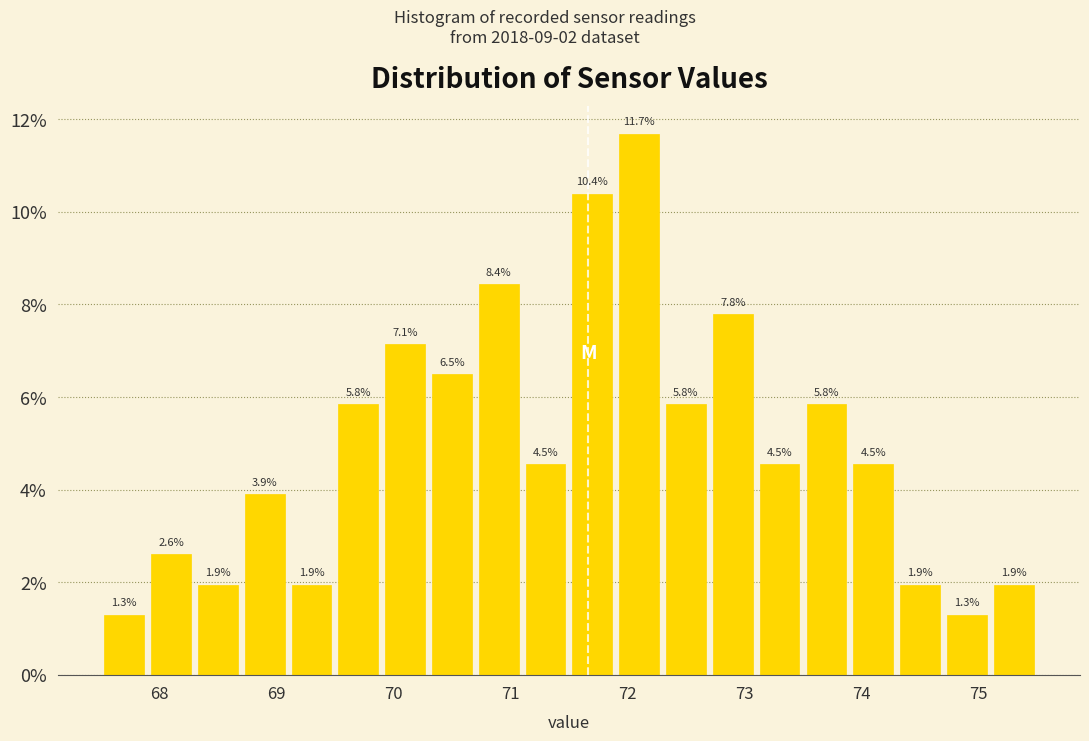

Reading left to right, transcribe this chart: for each bar, give the range it covers on the x-axis and its height.

67.5 to 67.9: 1.3
67.9 to 68.3: 2.6
68.3 to 68.7: 1.9
68.7 to 69.1: 3.9
69.1 to 69.5: 1.9
69.5 to 69.9: 5.8
69.9 to 70.3: 7.1
70.3 to 70.7: 6.5
70.7 to 71.1: 8.4
71.1 to 71.5: 4.5
71.5 to 71.9: 10.4
71.9 to 72.3: 11.7
72.3 to 72.7: 5.8
72.7 to 73.1: 7.8
73.1 to 73.5: 4.5
73.5 to 73.9: 5.8
73.9 to 74.3: 4.5
74.3 to 74.7: 1.9
74.7 to 75.1: 1.3
75.1 to 75.5: 1.9